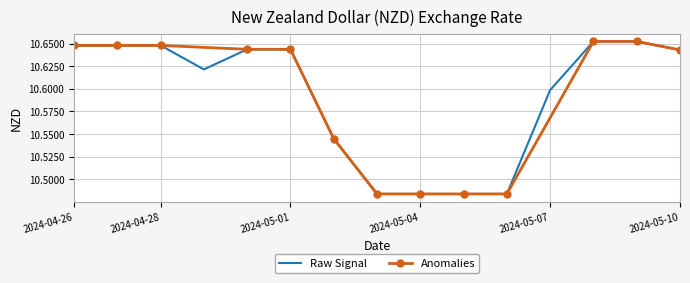

At which category does the chart reach its minimum across all series?

2024-05-03